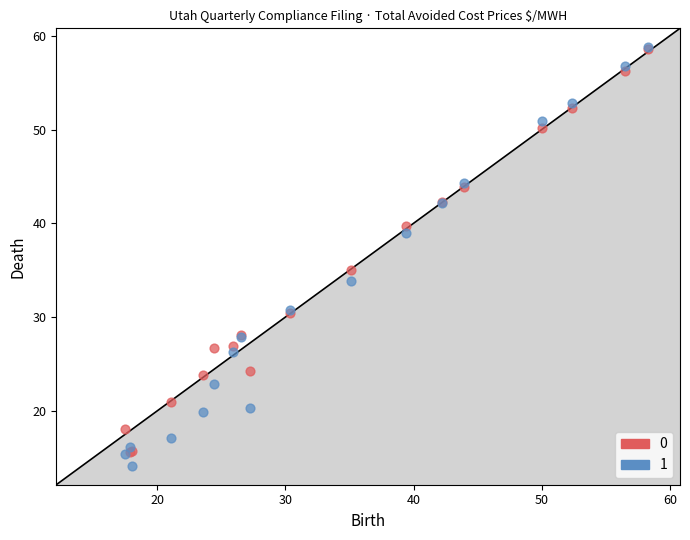

Across all series, what Y value is closest to 36?

35.0